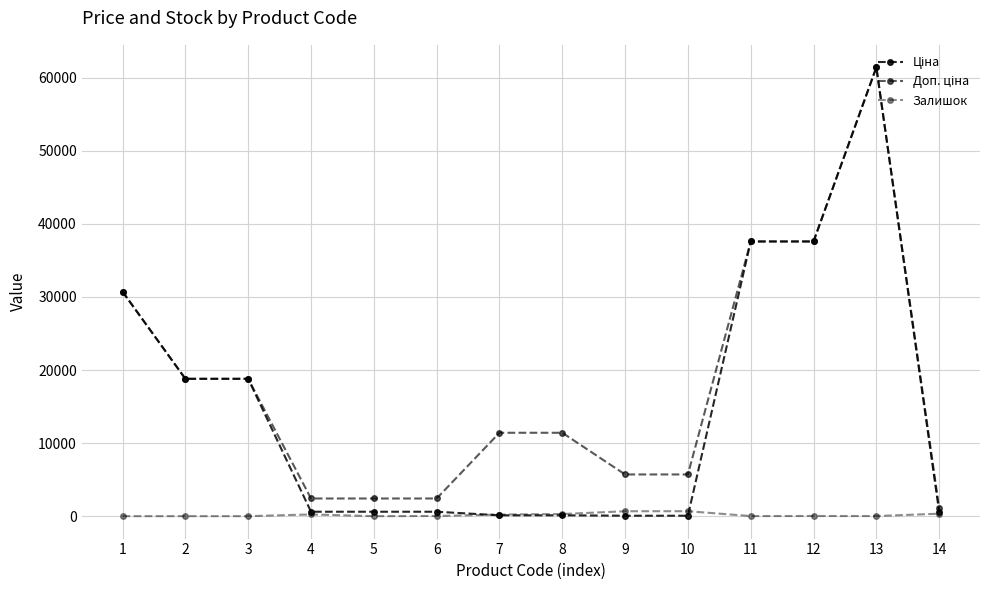

Which series has the widest spread of values?

Ціна